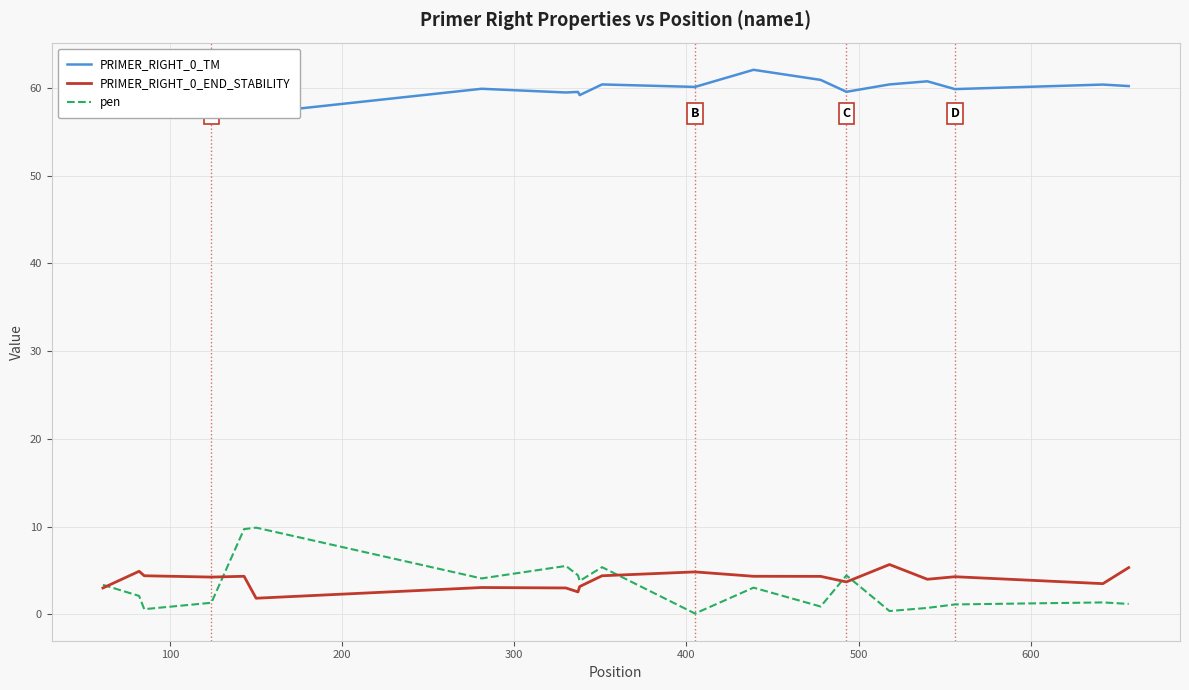

How many data points in PRIMER_RIGHT_0_END_STABILITY are above 4?

12